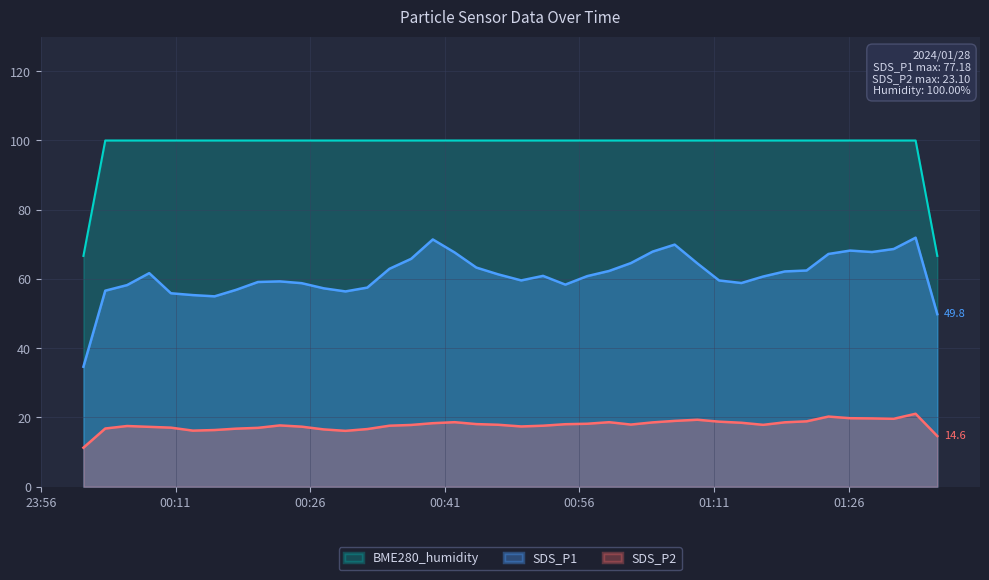

At which category is the sum across all series the highest?

2024/01/28 01:35:53